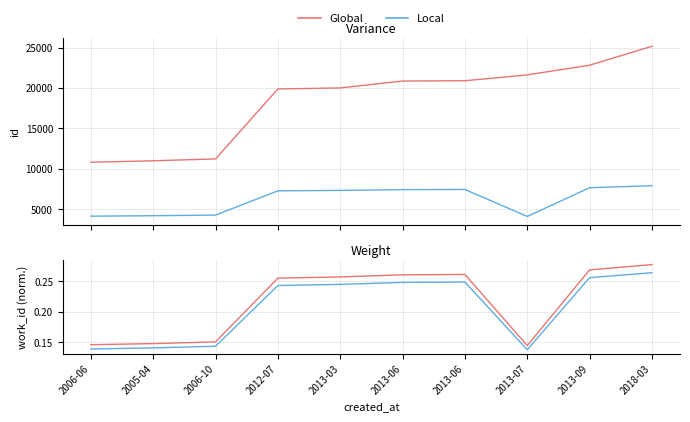

Is the value of Local at 2013-07 greater than the value of Global at 2005-04?

No